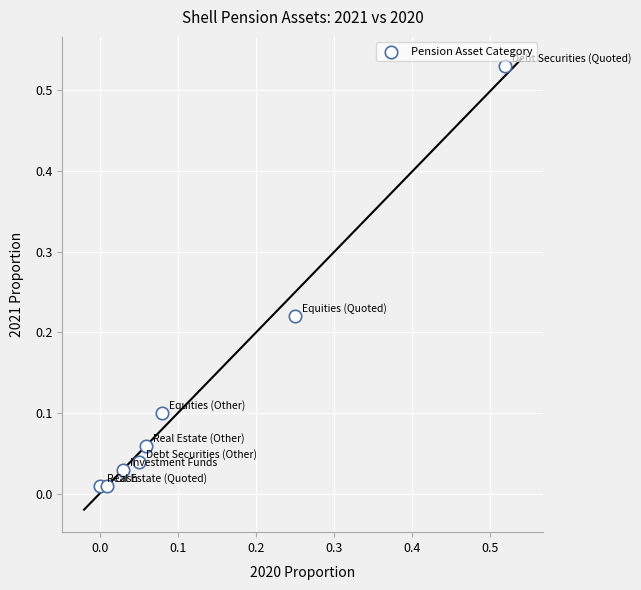

Count the number of points in this scatter plot.

8